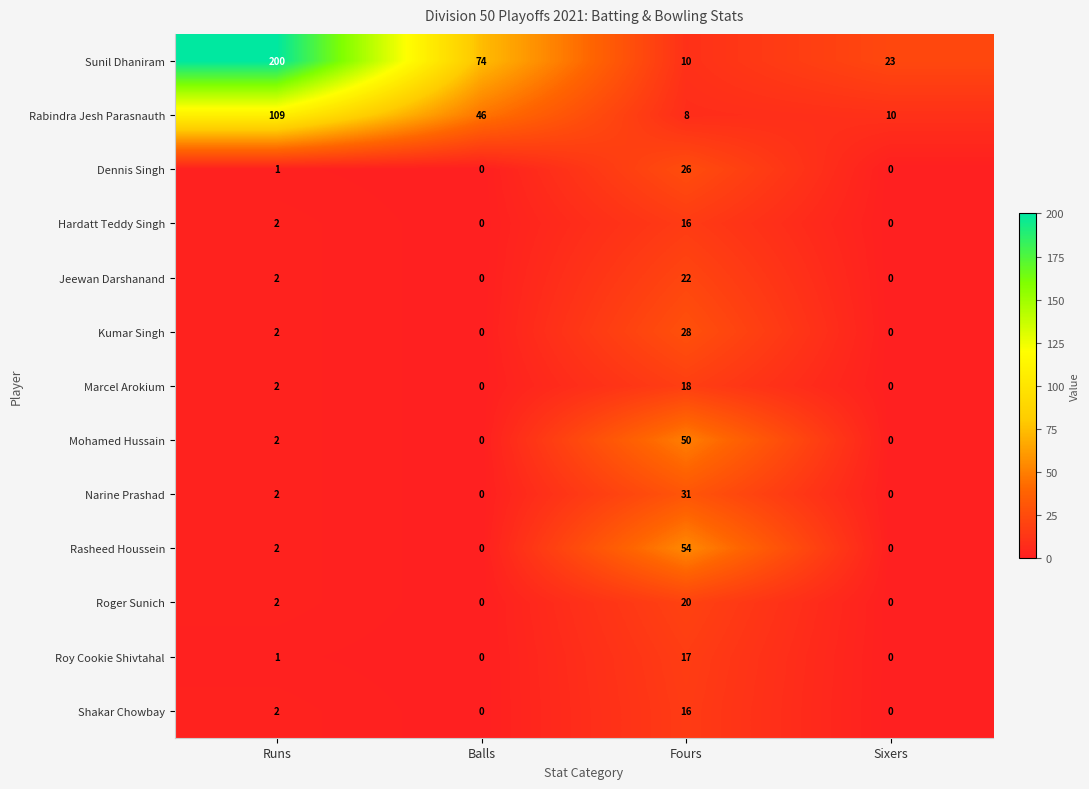

Is the value of Roger Sunich at Balls greater than the value of Hardatt Teddy Singh at Runs?

No